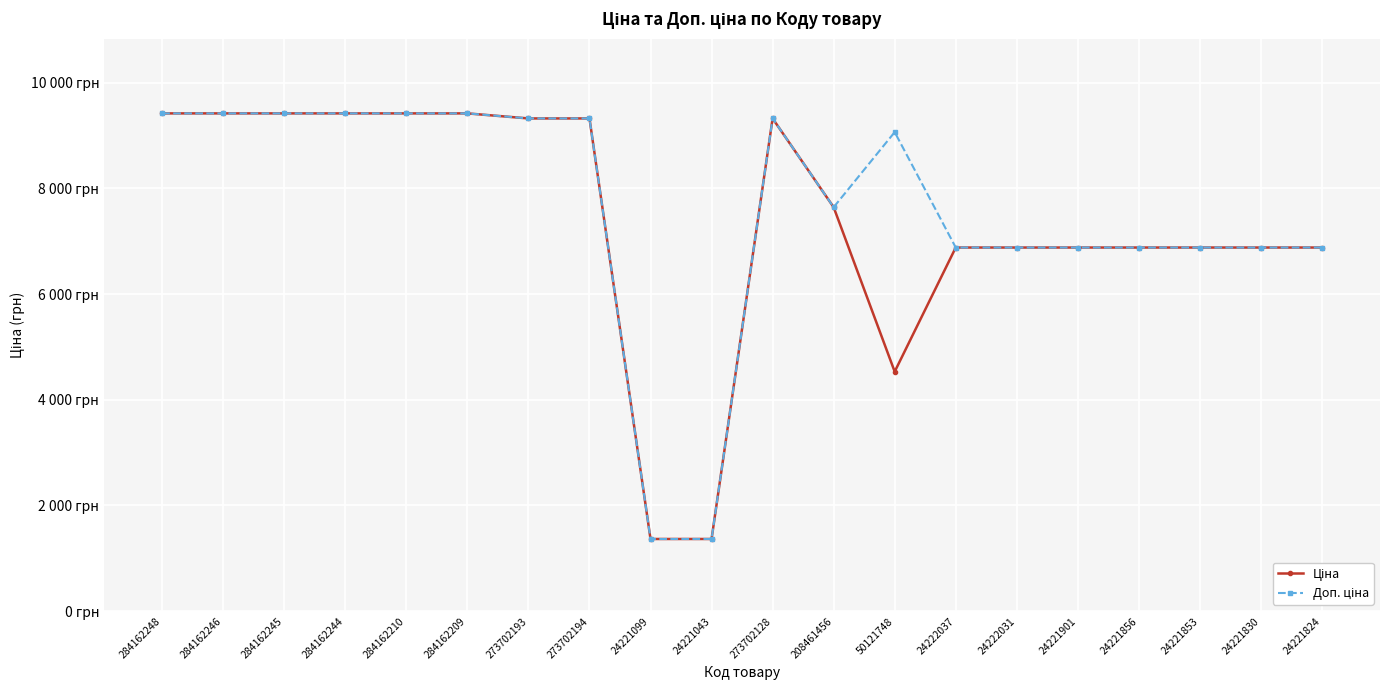

What value does the Доп. ціна series have at 24222031?

6879.5